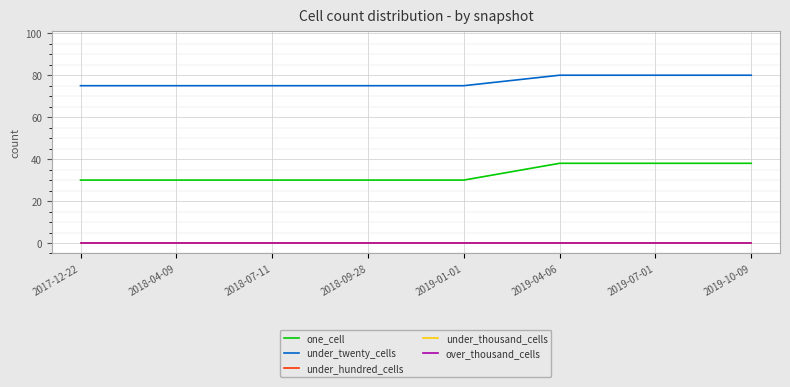

What is the total value across all series at 2019-07-01?

118